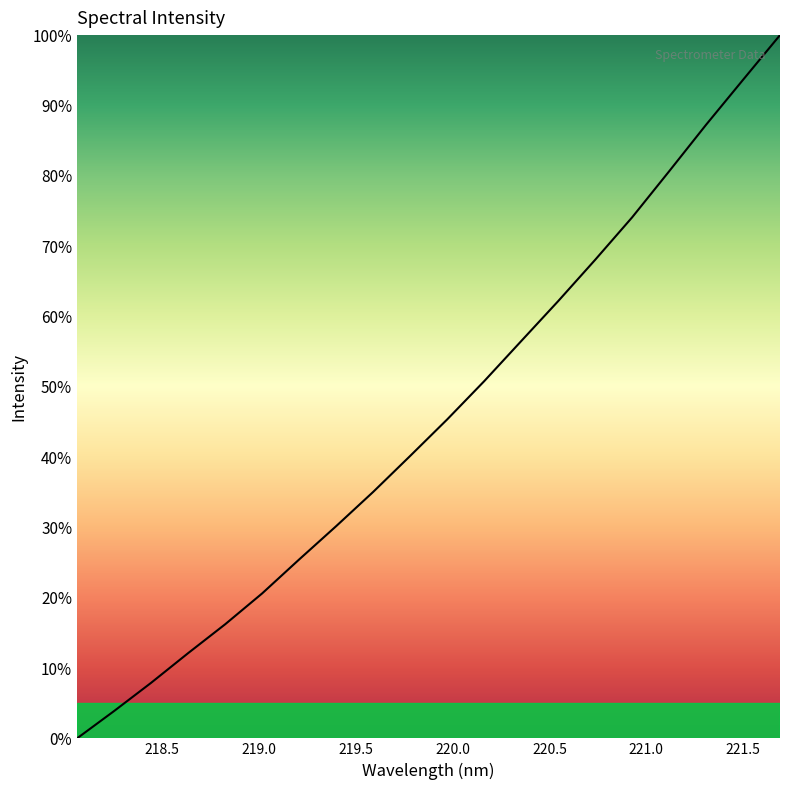

What is the difference between the maximum and minimum values?

100.0